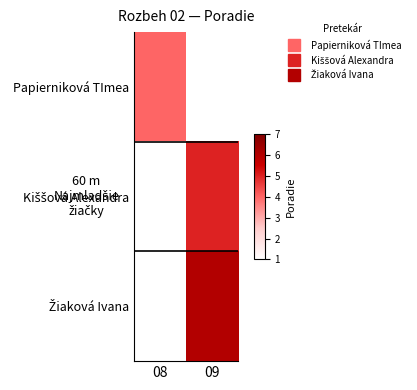

At how many categories does at least one series exceed 5?

1